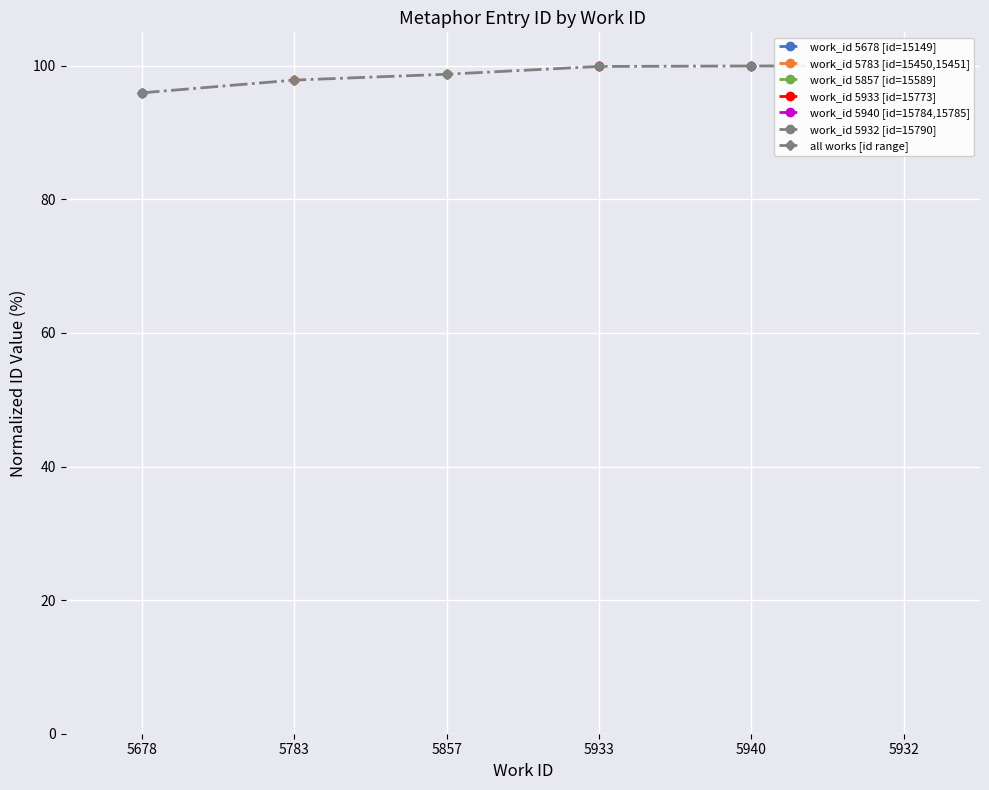

Which label corresponds to the largest value in the chart?

5932